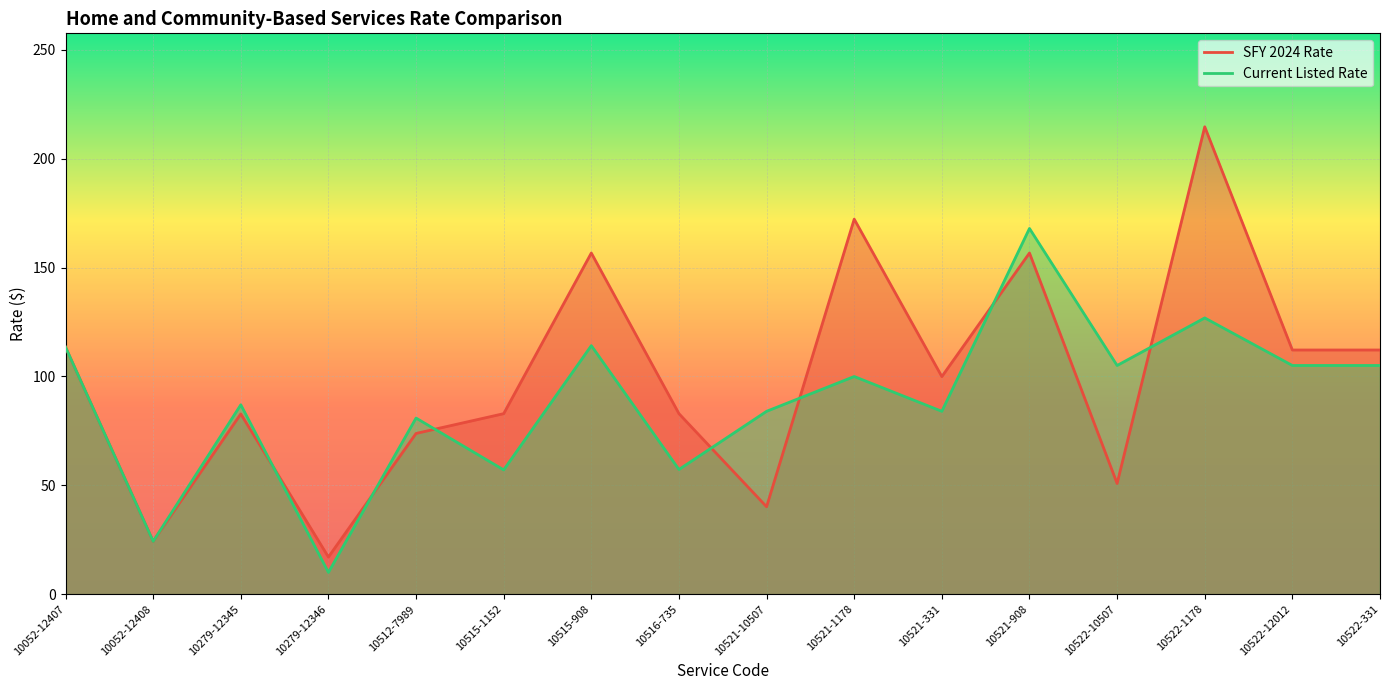

What is the difference between the maximum and minimum values in the SFY 2024 Rate series?

197.6